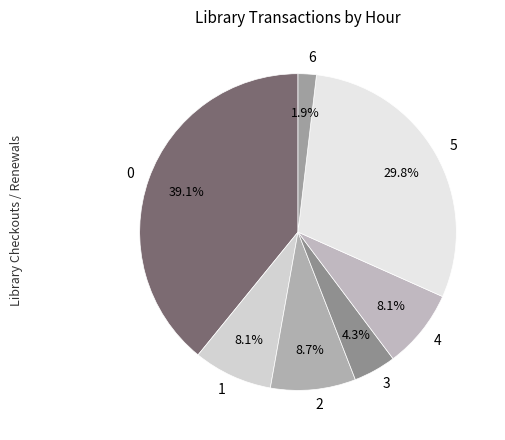

To the nearest percent, what percentage of the pie is 0?

39%